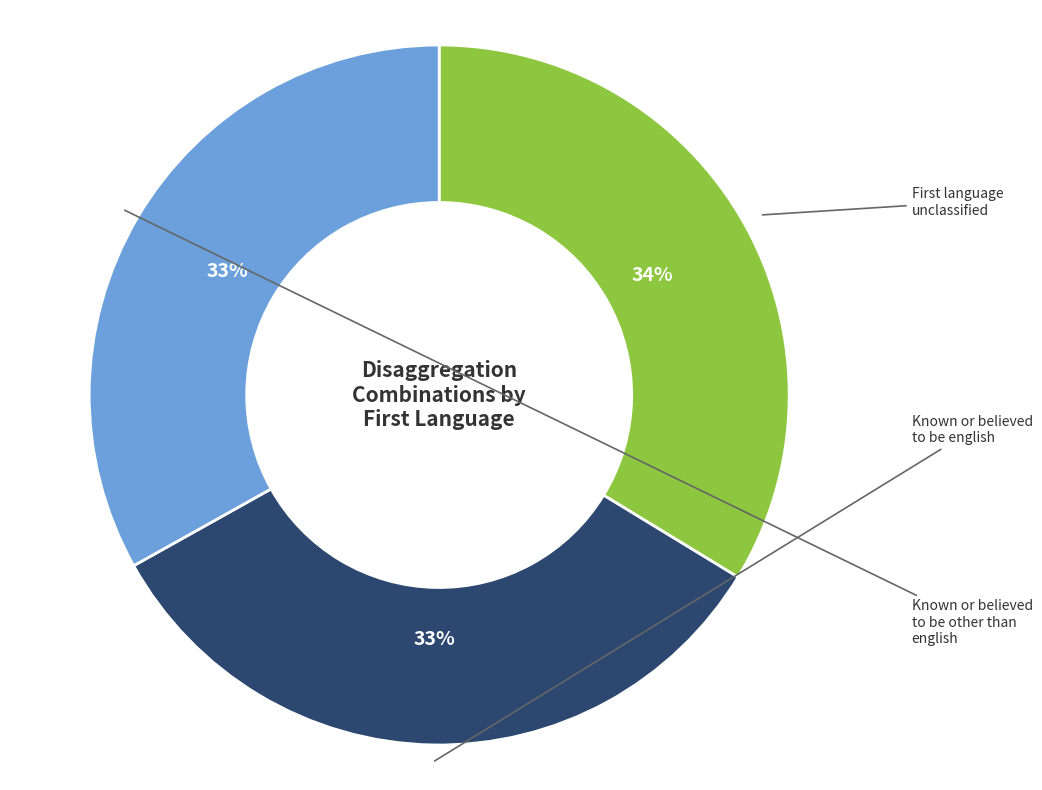

To the nearest percent, what is the average slice percentage?

33%